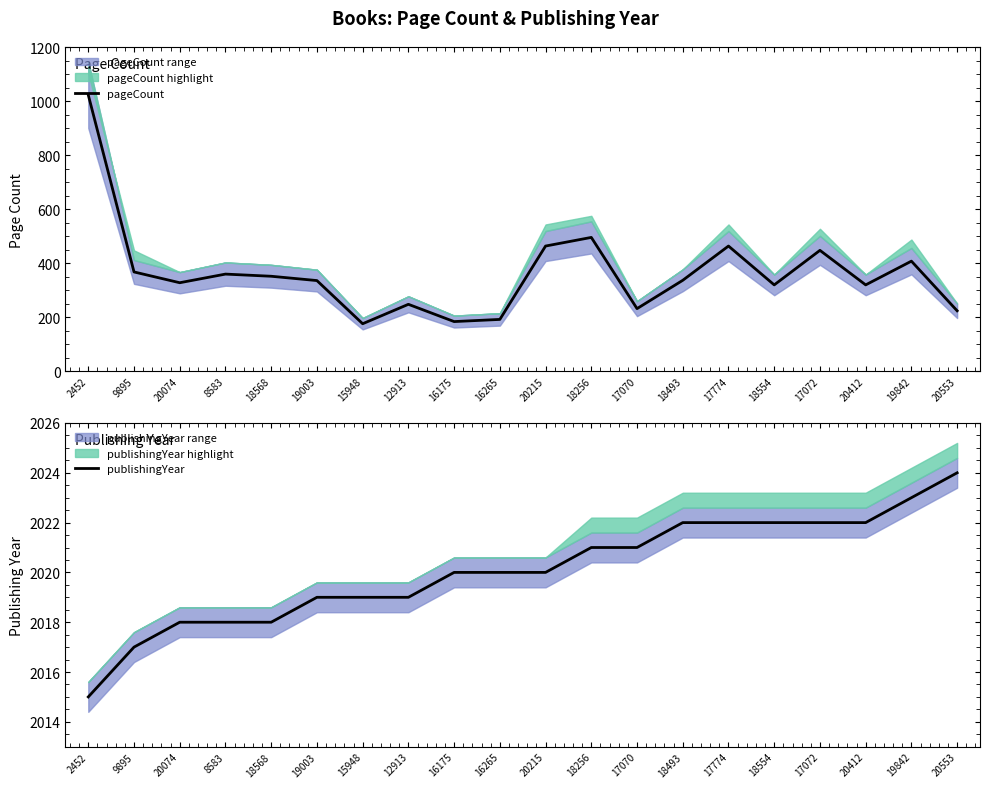

True or false: pageCount has more than 1 points higher than both neighbors.

True